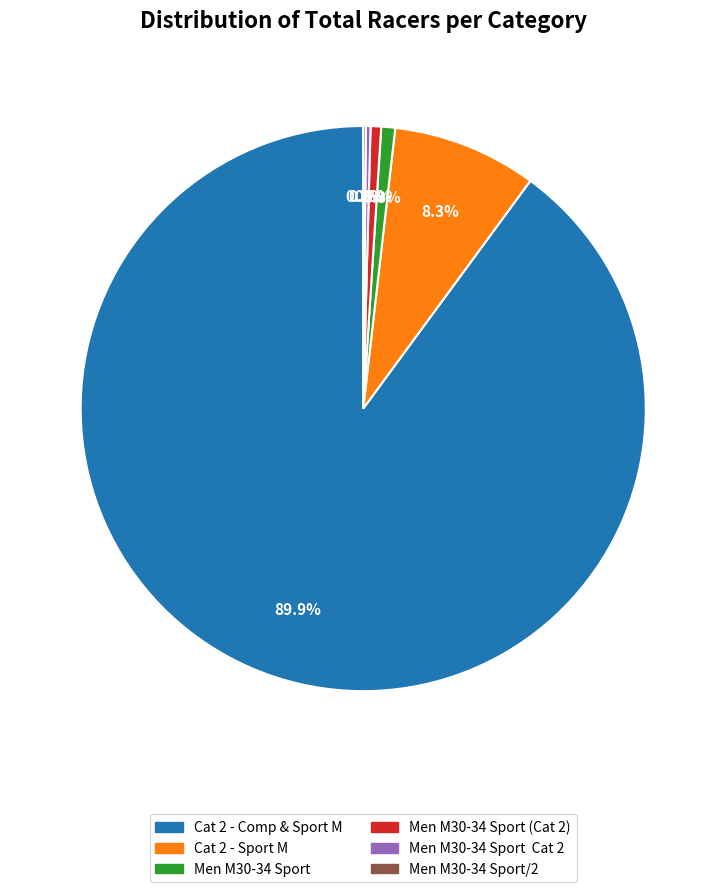

Is there any slice that represents more than half of the pie?

Yes